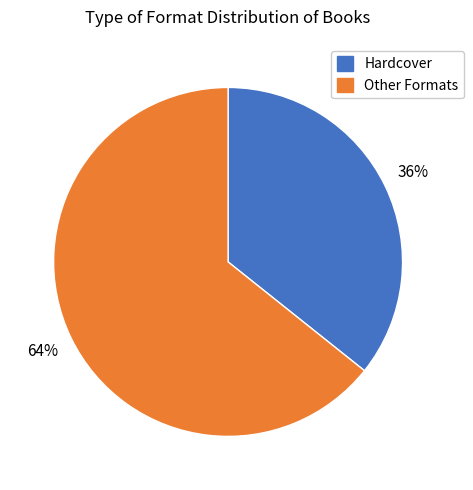

What is the majority slice?

Other Formats